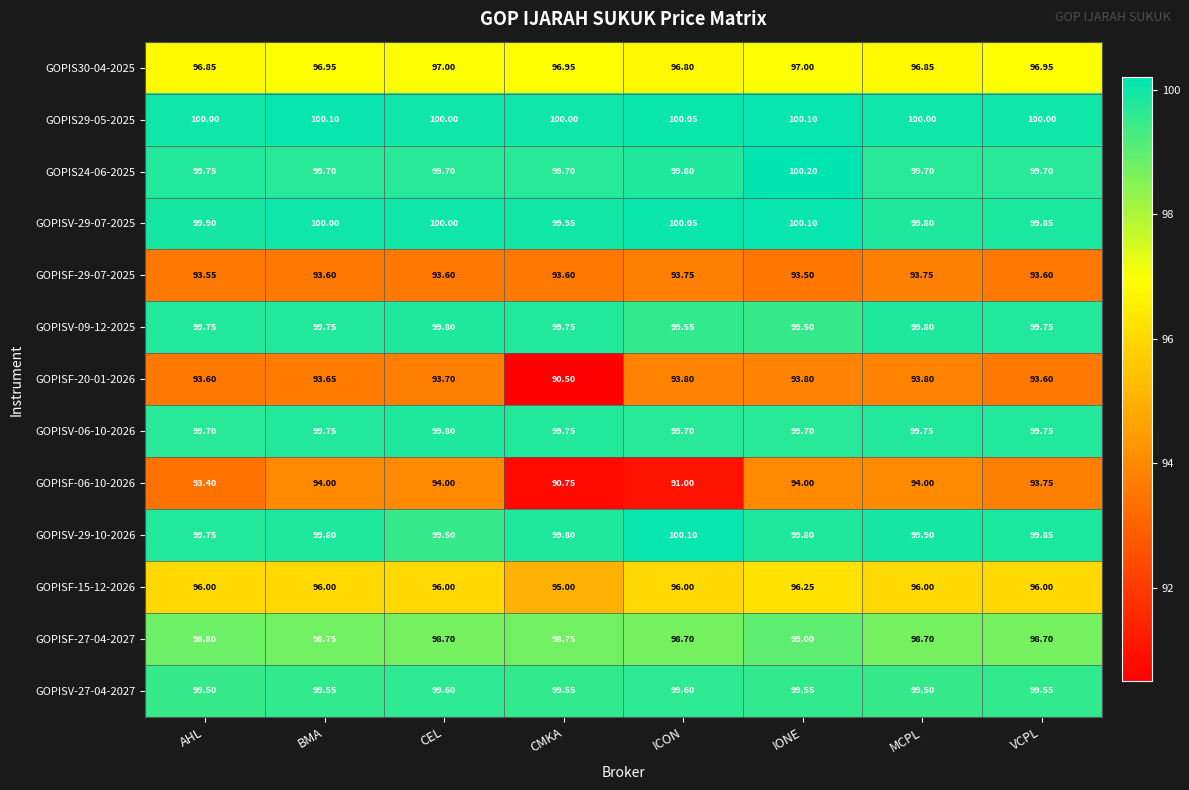

Which series has the largest total across all categories?

GOPIS29-05-2025